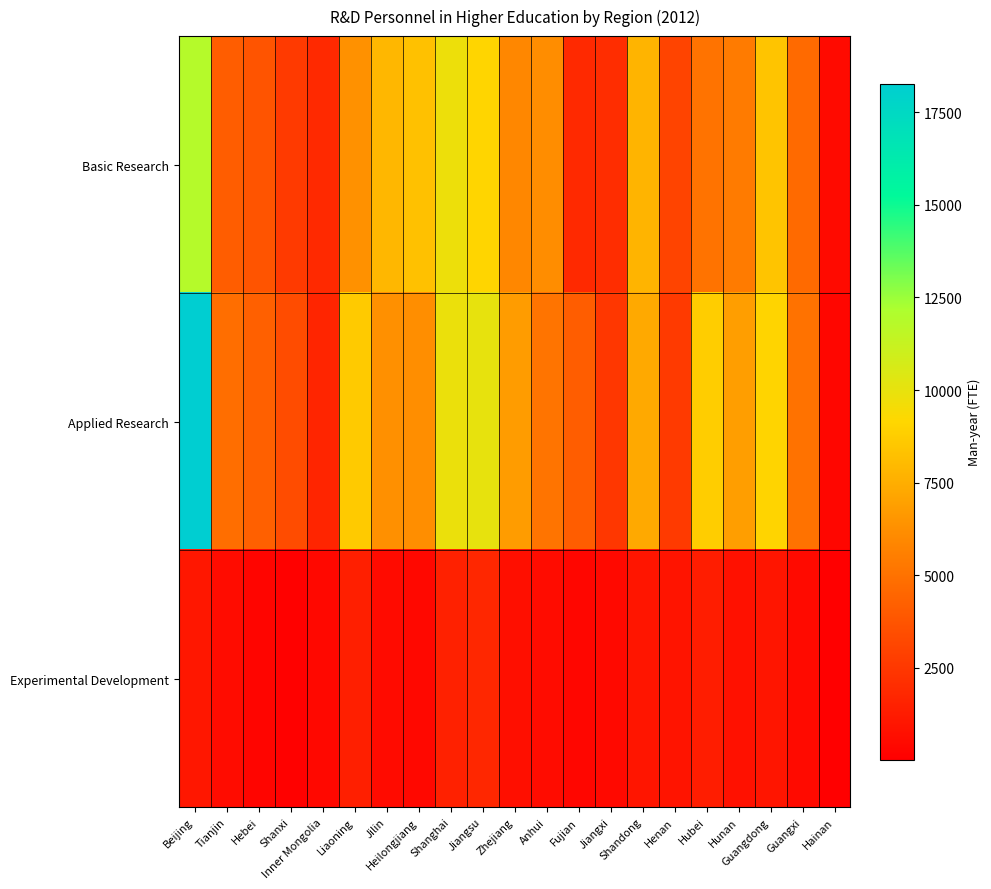

Between Hebei and Liaoning, which series saw the biggest shift?

Applied Research